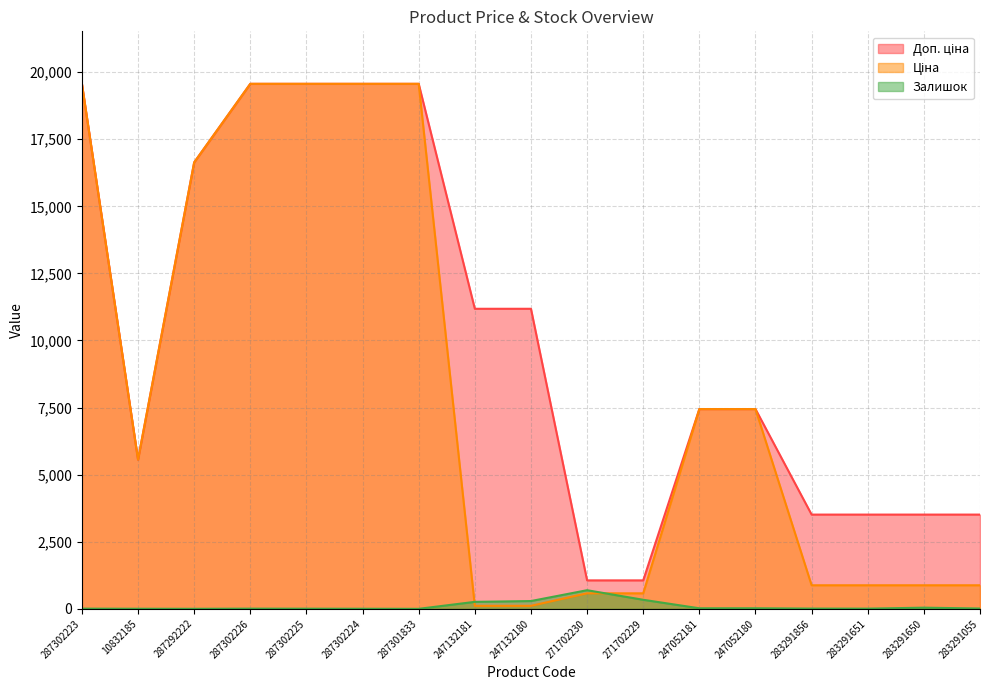

List the series in order of their overall mean, lowest first.

Залишок, Ціна, Доп. ціна